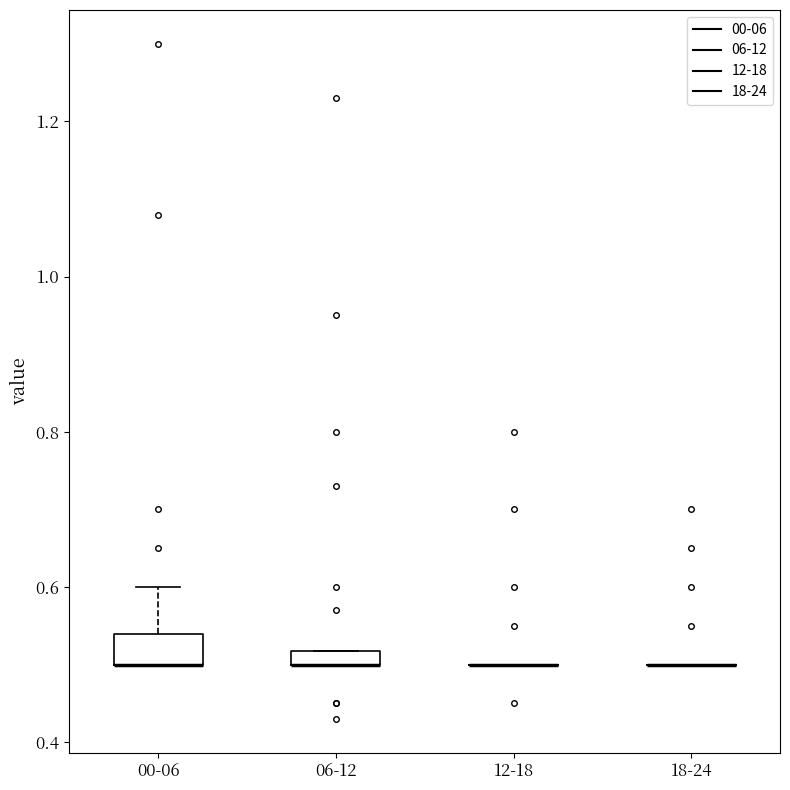

Where is the lower edge of the box for 06-12 on the y-axis? The values are not printed on the chart, so give them approximately, as read against the axis.

0.50